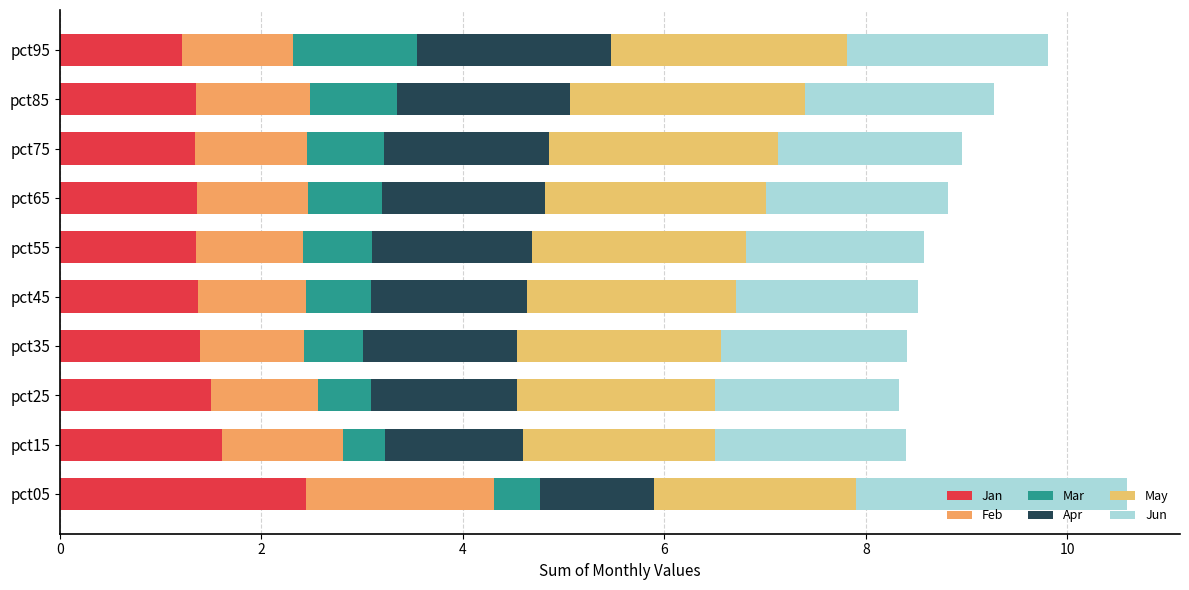

Count the number of data series in this chart.

6